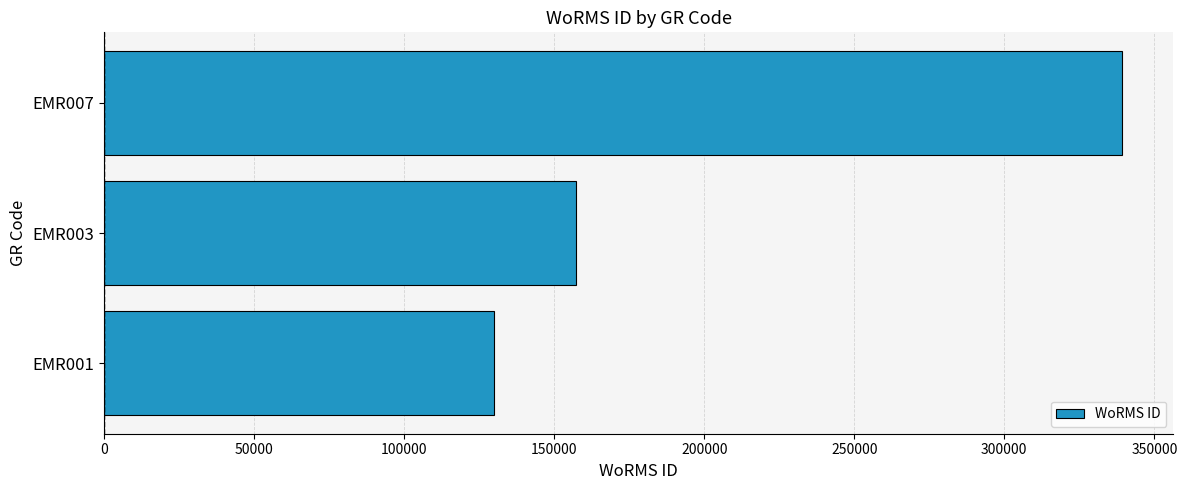

Which label corresponds to the smallest value in the chart?

EMR001